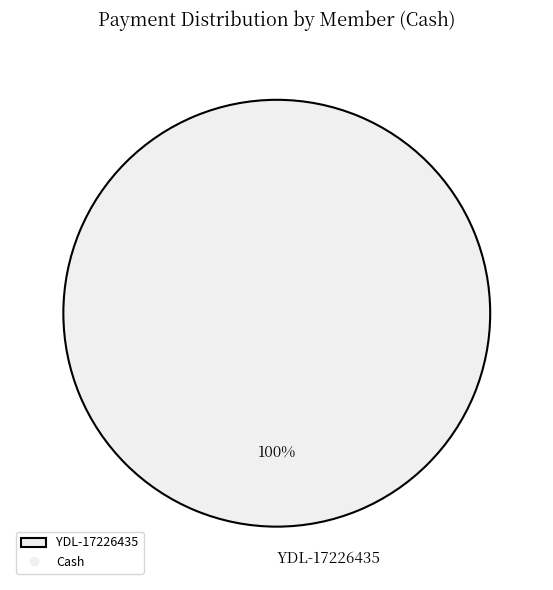

The YDL-17226435 slice represents 100% of the pie. True or false?

True